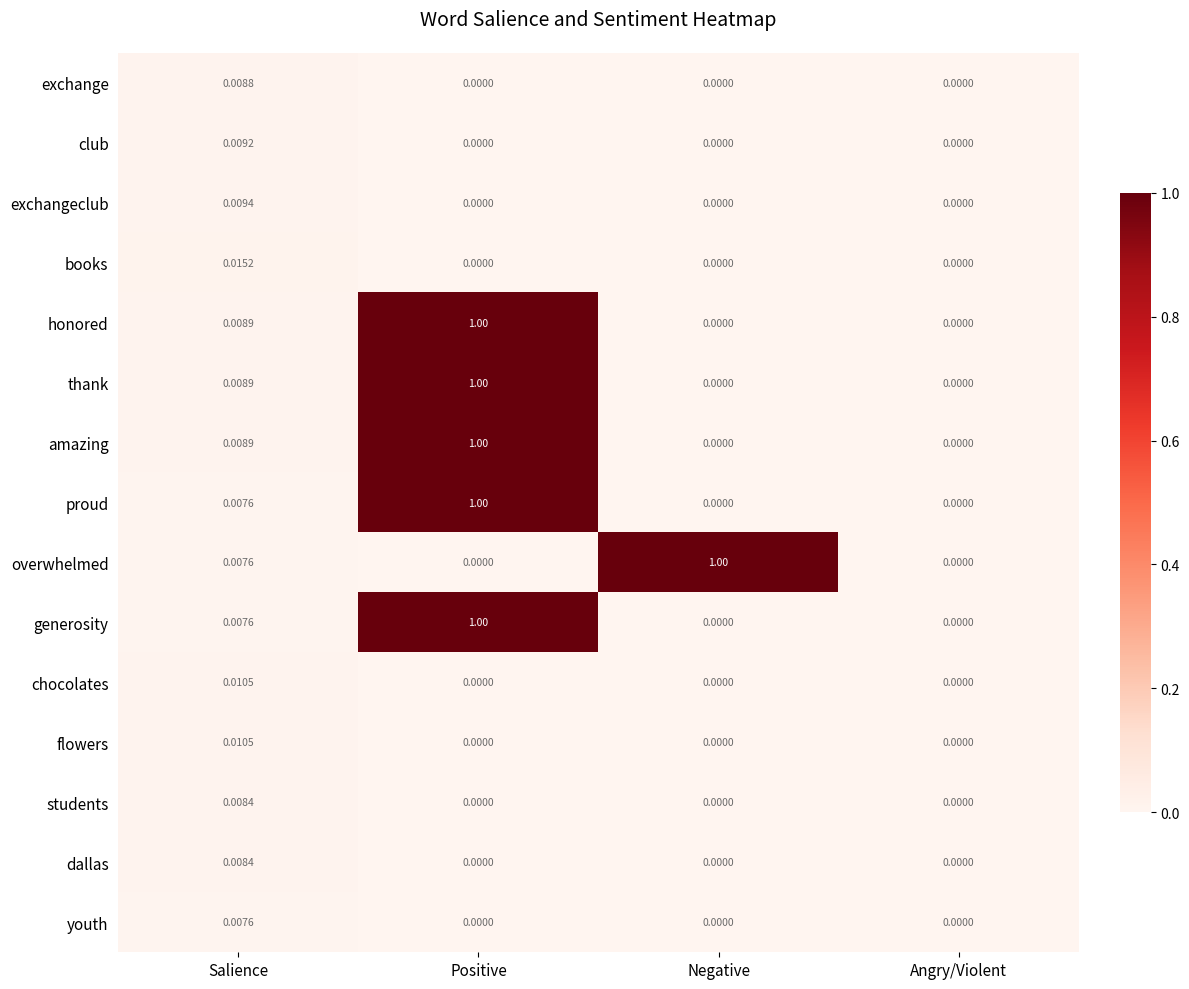

At which category is the sum across all series the highest?

Positive